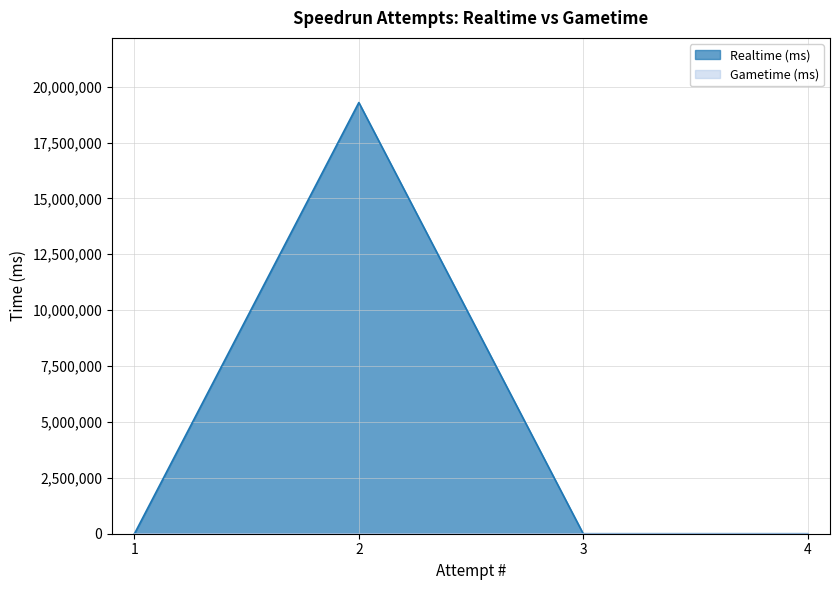

Is it true that the value at 2 is 31045263?

False